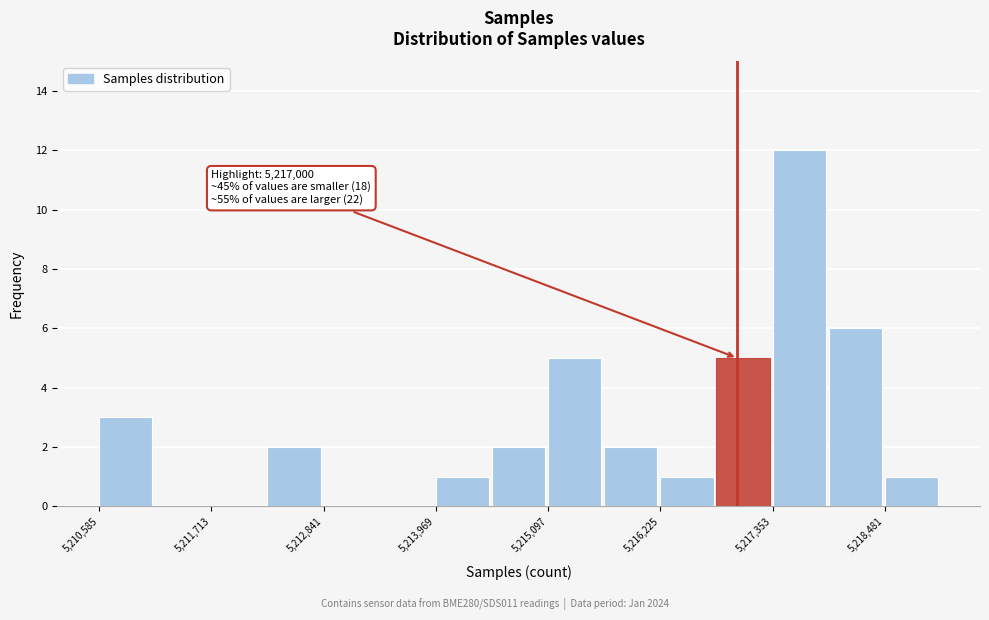

Read against the x-axis, roughly where is the centre of the tallest bar?

5217600